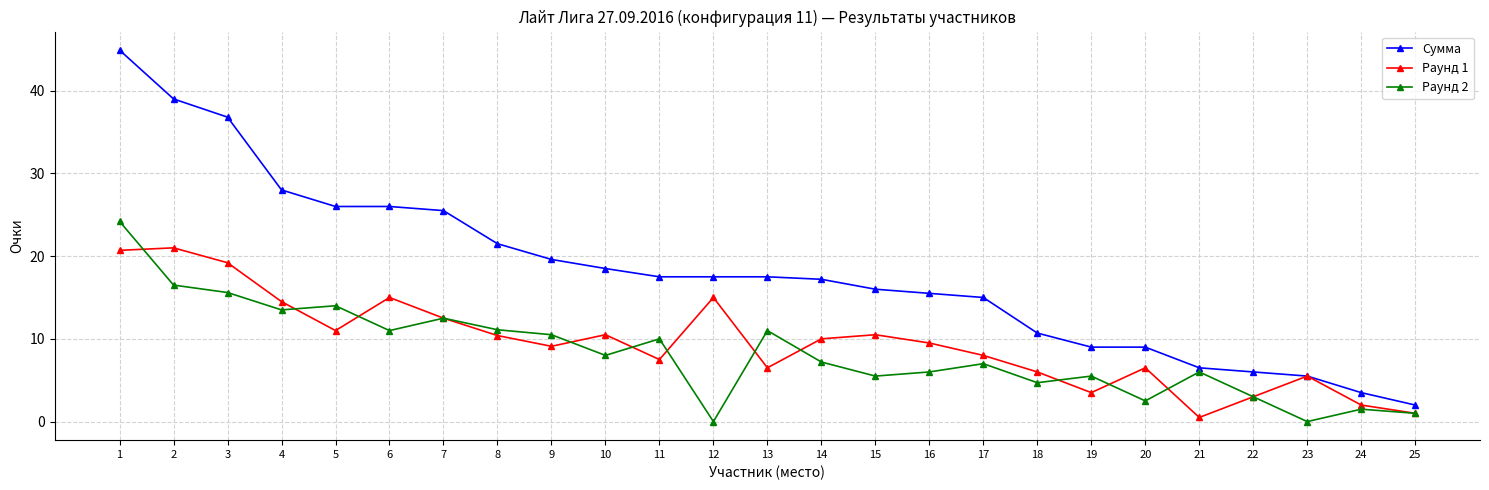

True or false: Раунд 2 has more than 2 interior local peaks.

True